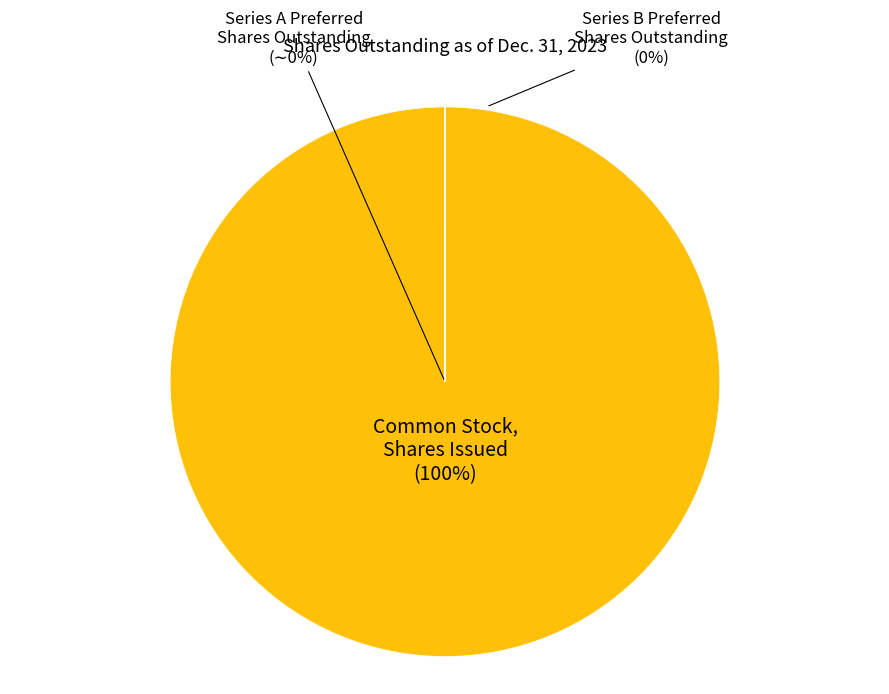

Rank the categories by value from lowest to highest.

Series A Preferred Stock, Shares Outstanding, Series B Preferred Stock, Shares Outstanding, Common Stock, Shares Issued